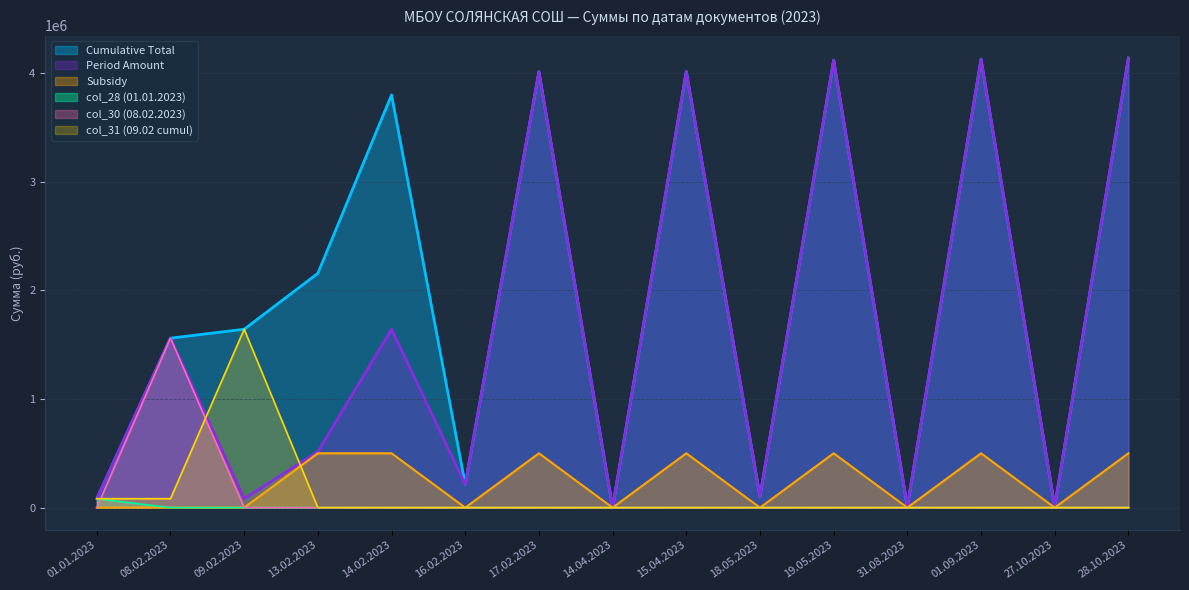

What is the average value of the col_28 (01.01.2023) series?

5471.1